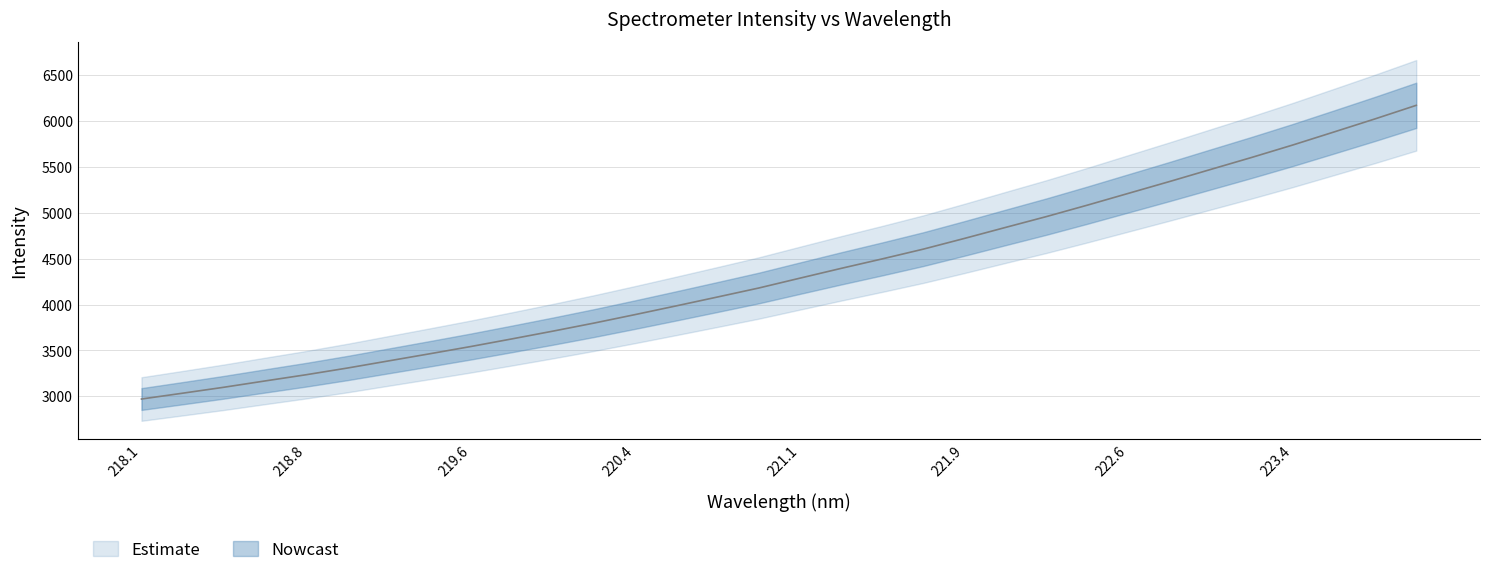

What is the value of the 1st point from the left?

2970.2